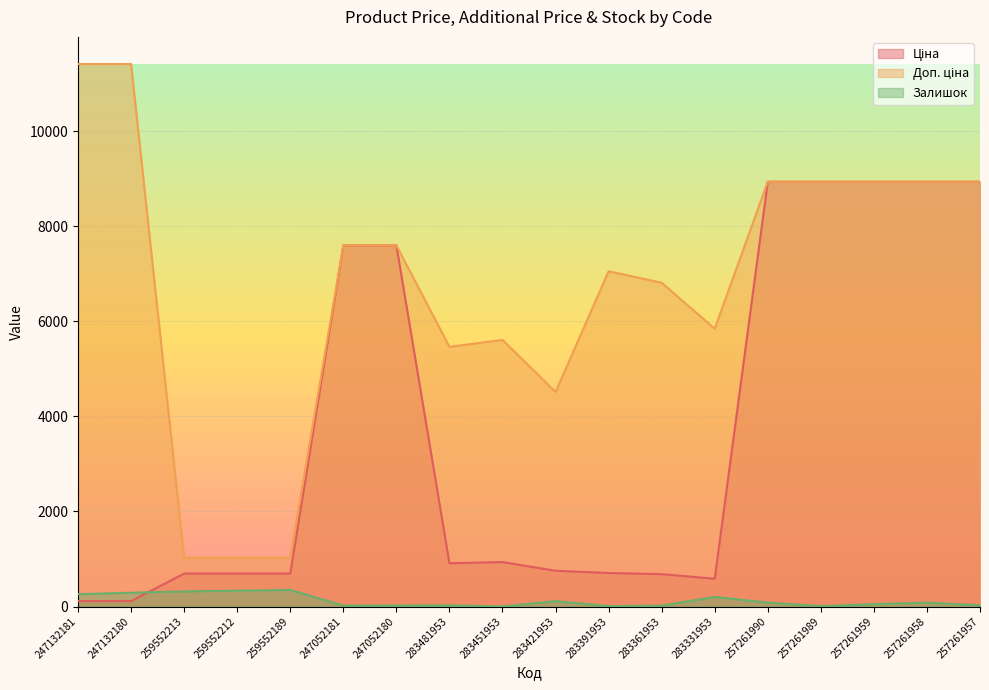

True or false: Доп. ціна has more than 1 points higher than both neighbors.

True